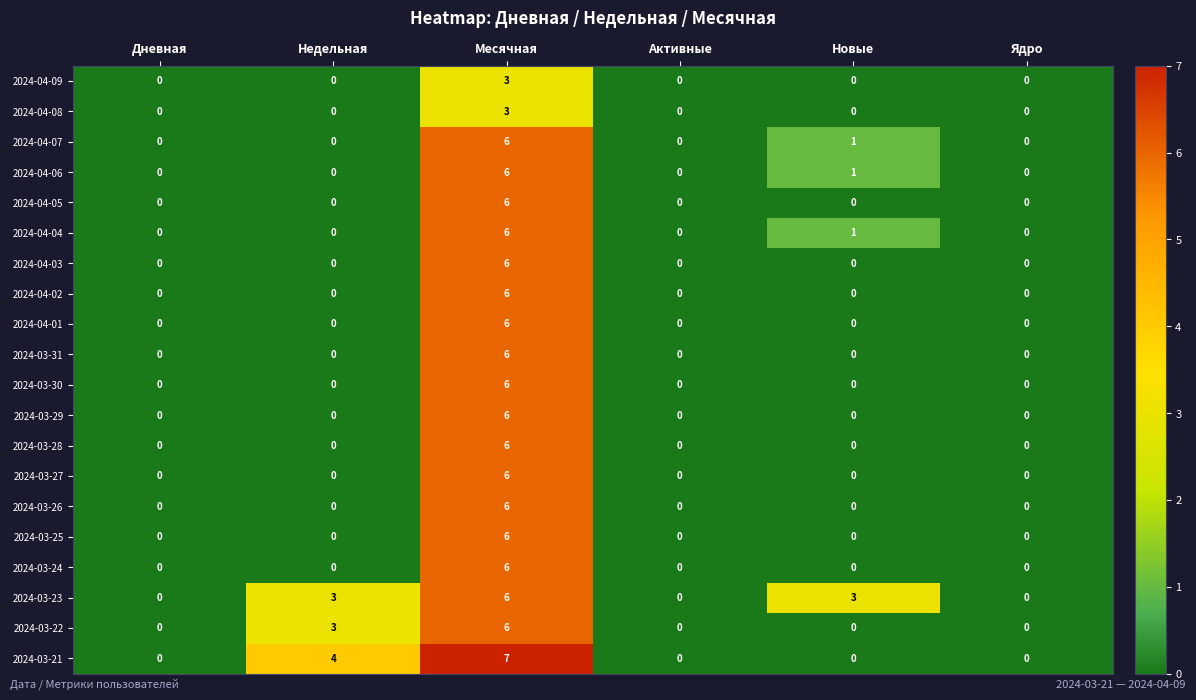

What is the difference between the maximum and minimum values in the 2024-03-30 series?

6